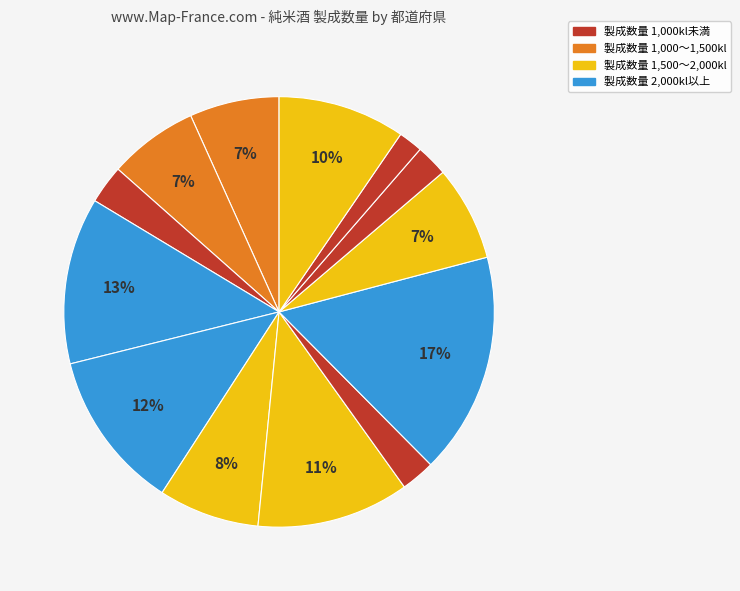

How many slices are in this pie chart?

13